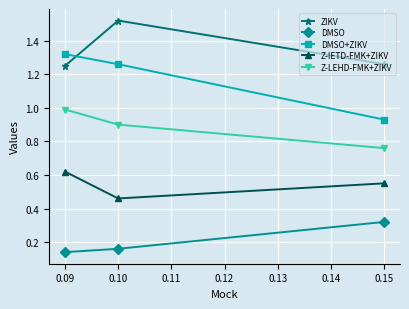

Which series has the largest total across all categories?

ZIKV